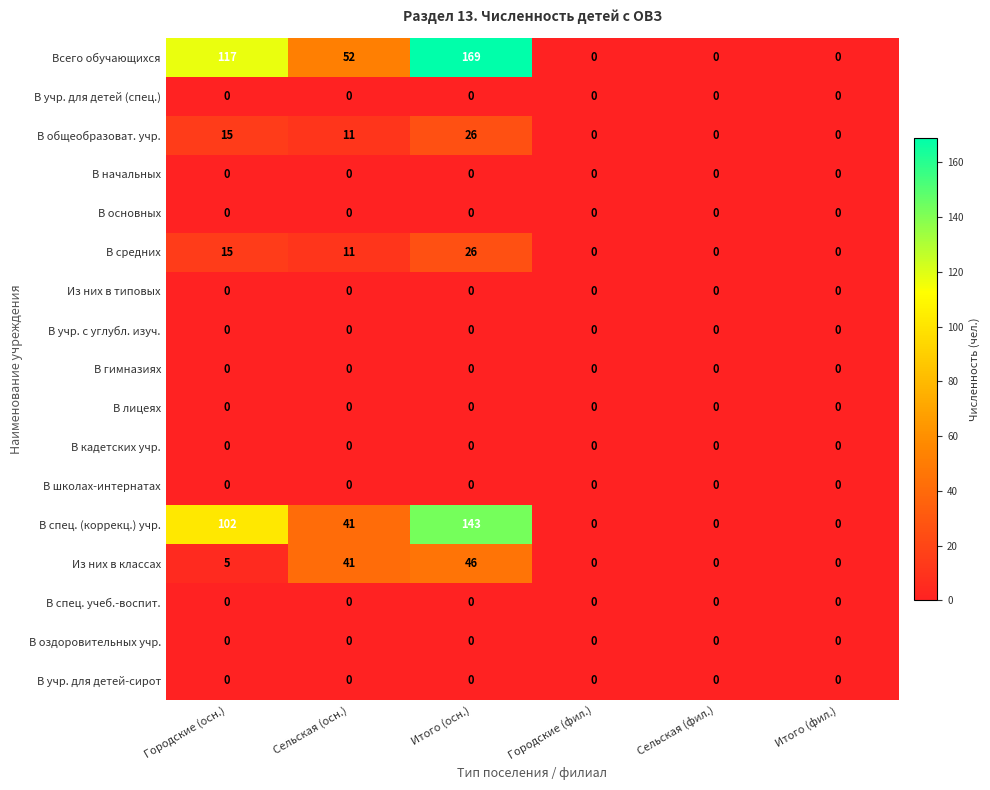

Is it true that Всего обучающихся equals 17 at Сельская (осн.)?

False